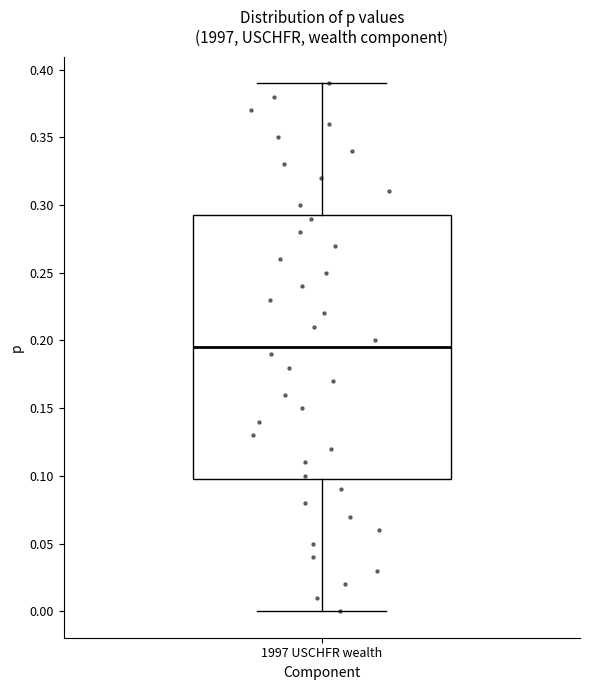

Transcribe this box plot: give where the median line is, the range the box spans, and where the two whiskers end, as read against the y-axis. The values are not printed on the chart, so give them approximately, as read against the axis.

median 0.195, box 0.100 to 0.295, whiskers 0.000 to 0.390